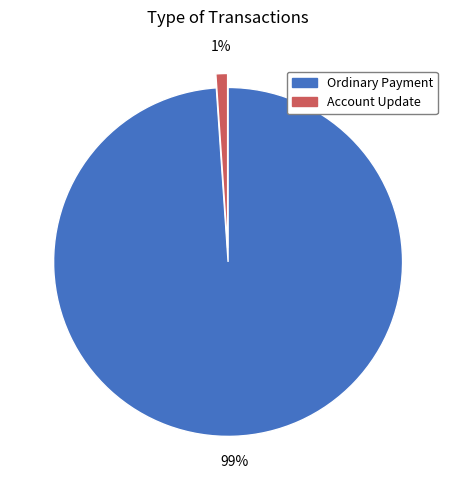

Is there a majority slice in this chart?

Yes